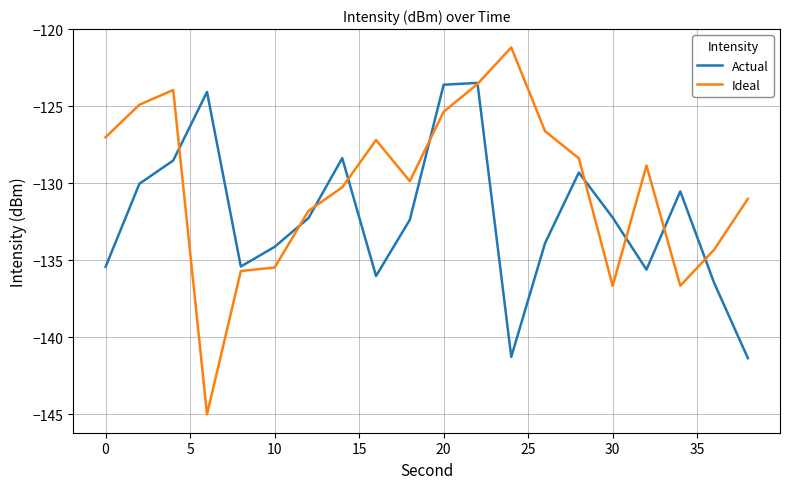

Does the chart display data point markers on the line(s)?

No